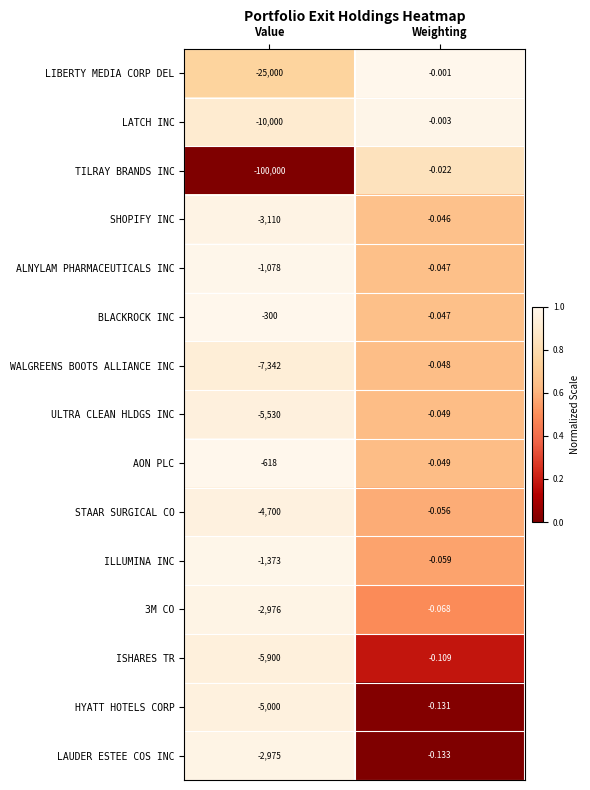

Which category has the lowest value in the LIBERTY MEDIA CORP DEL series?

Value